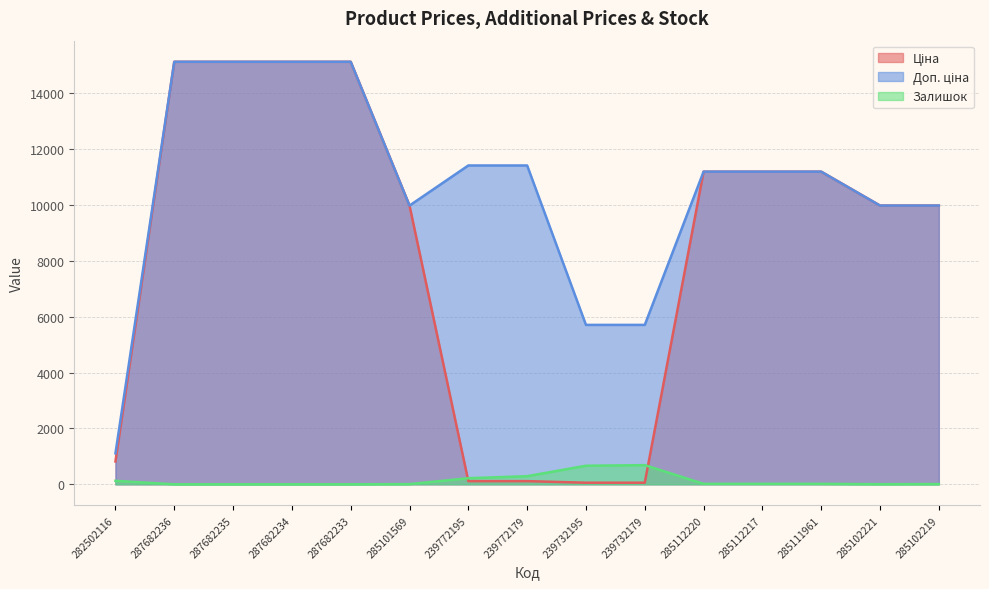

True or false: Залишок has more than 1 points higher than both neighbors.

False